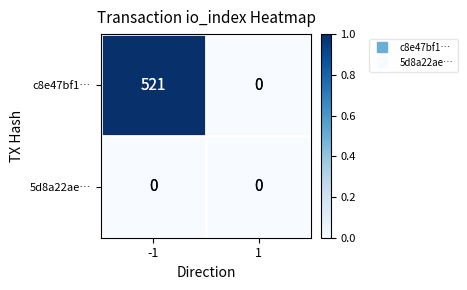

The value of c8e47bf1… at -1 is 704. True or false?

False